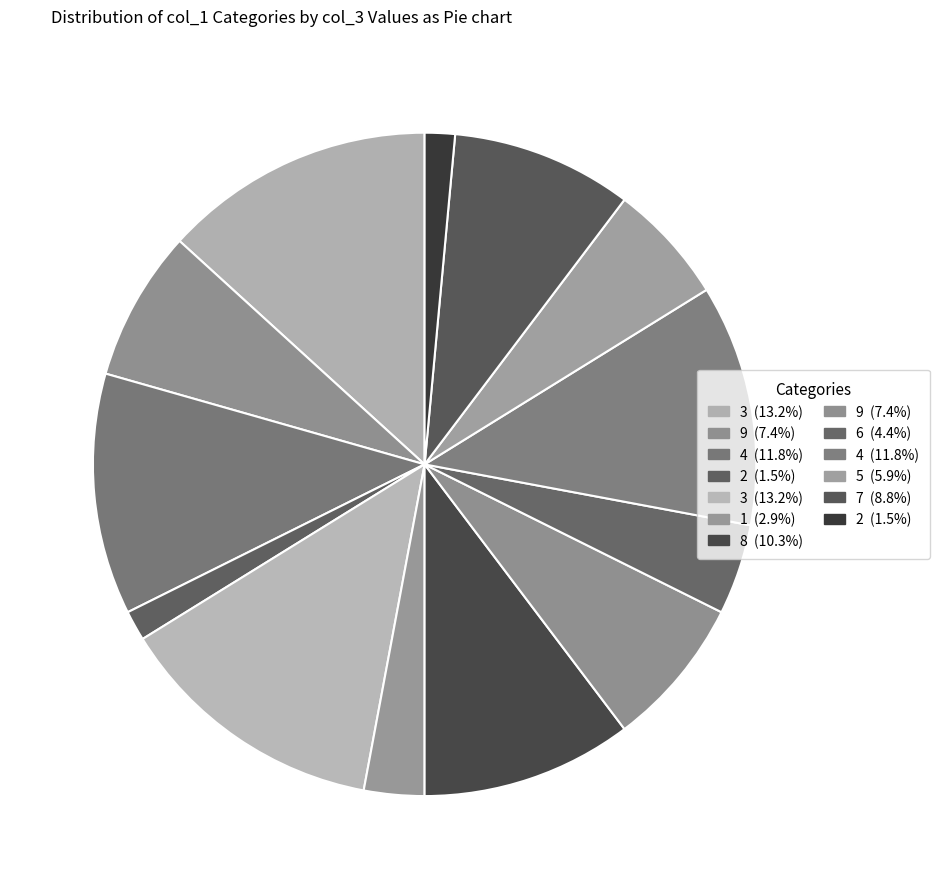

How many segments does this pie chart have?

13